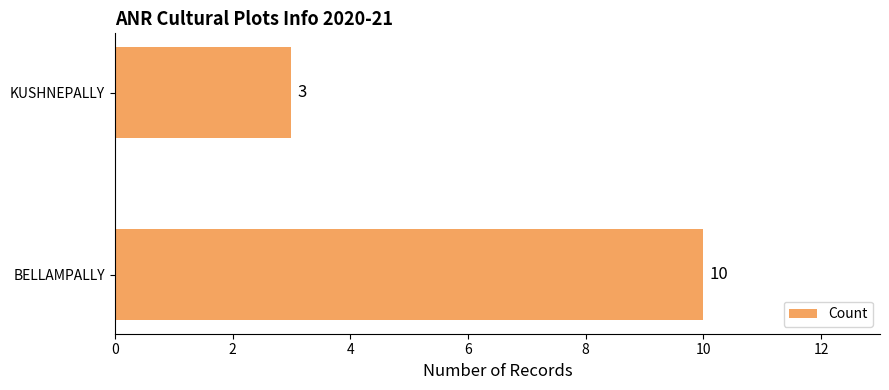

Count the values in the range 3 to 10.

2